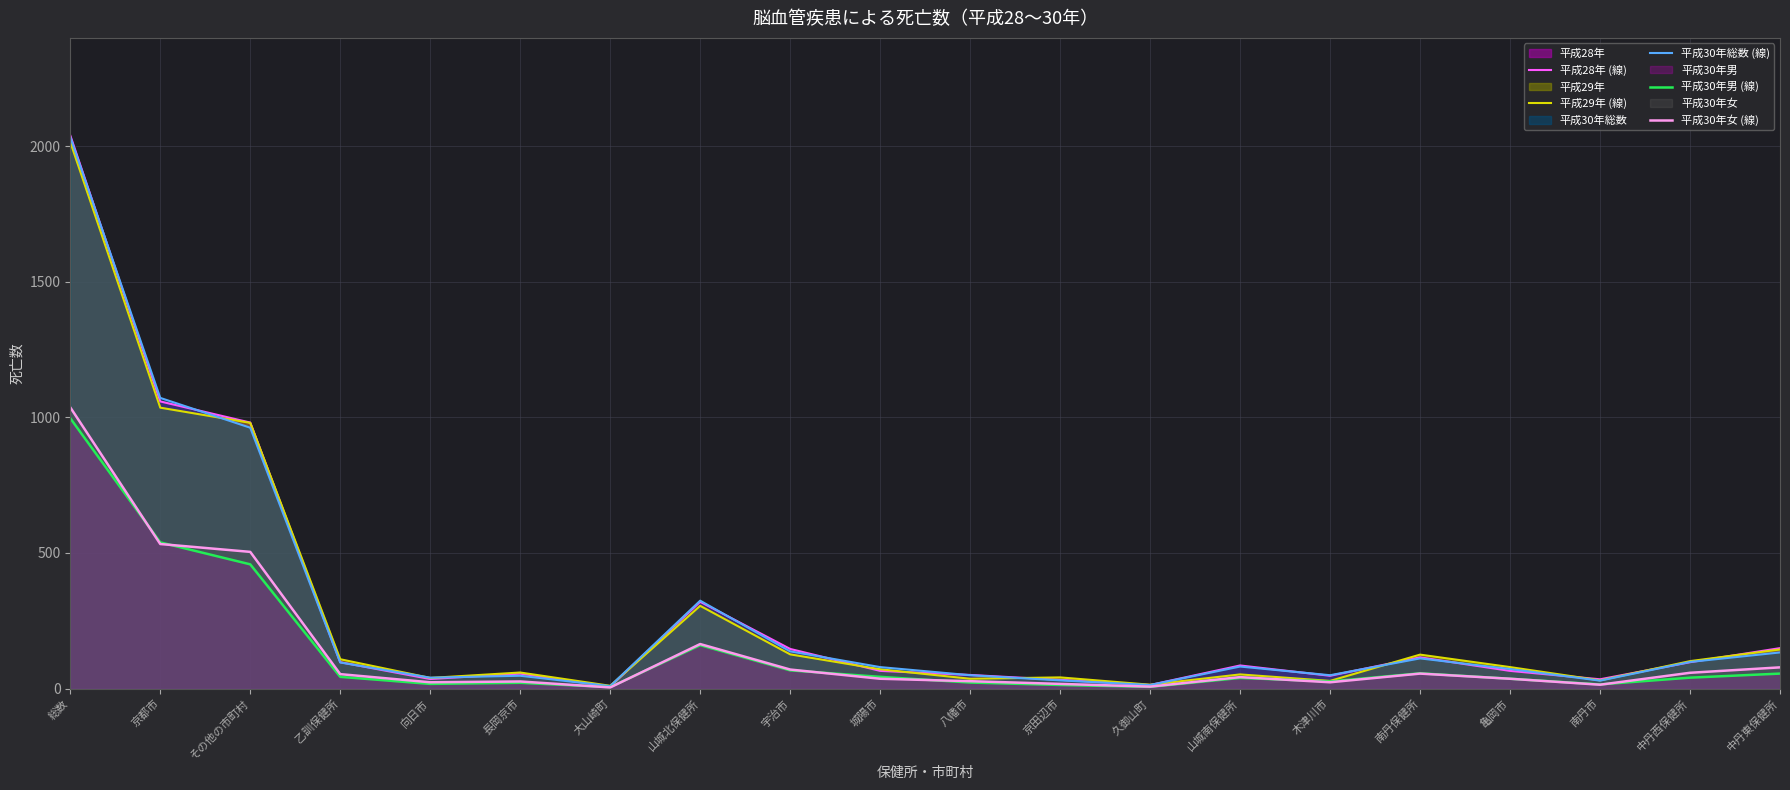

True or false: 平成30年総数 (線) has more than 1 interior local peaks.

True